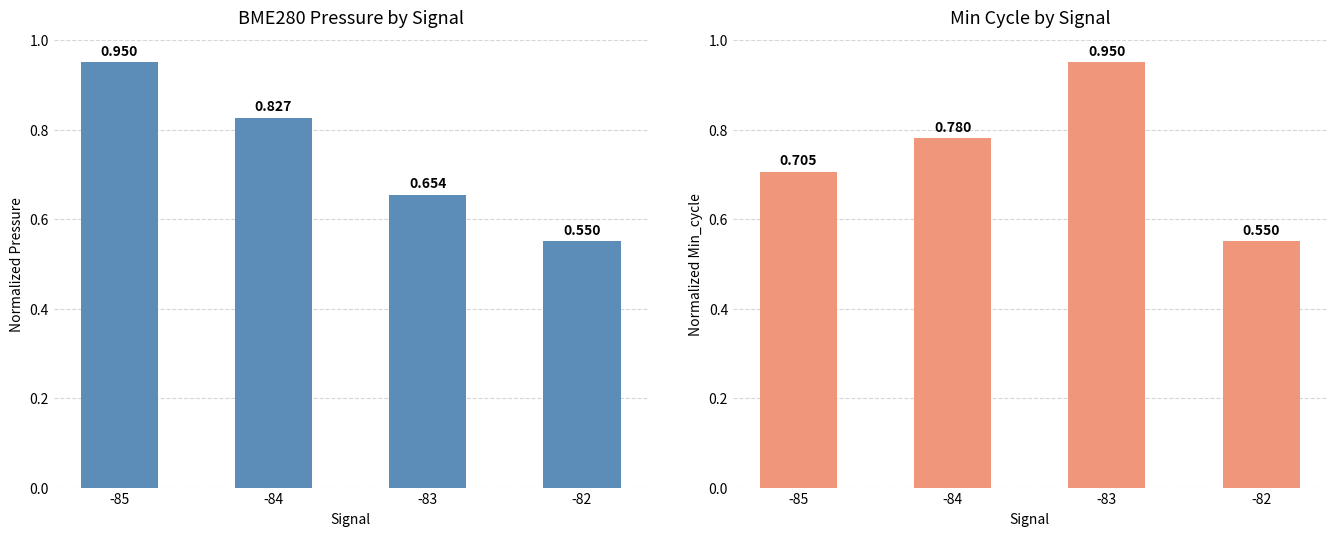

What is the total value across all series at -83?

1.6